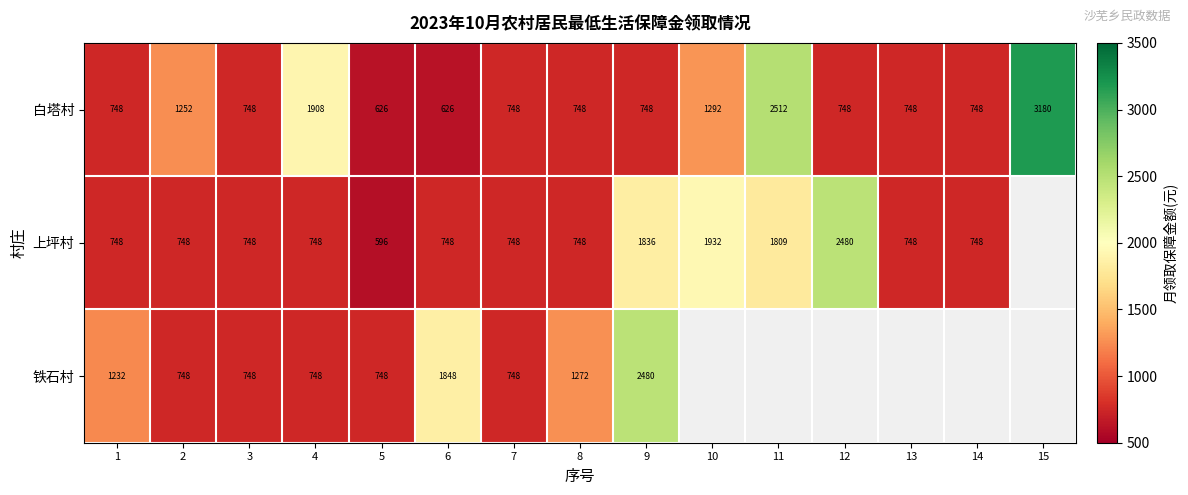

Read the 白塔村 value at 11, to the nearest 50.

2500